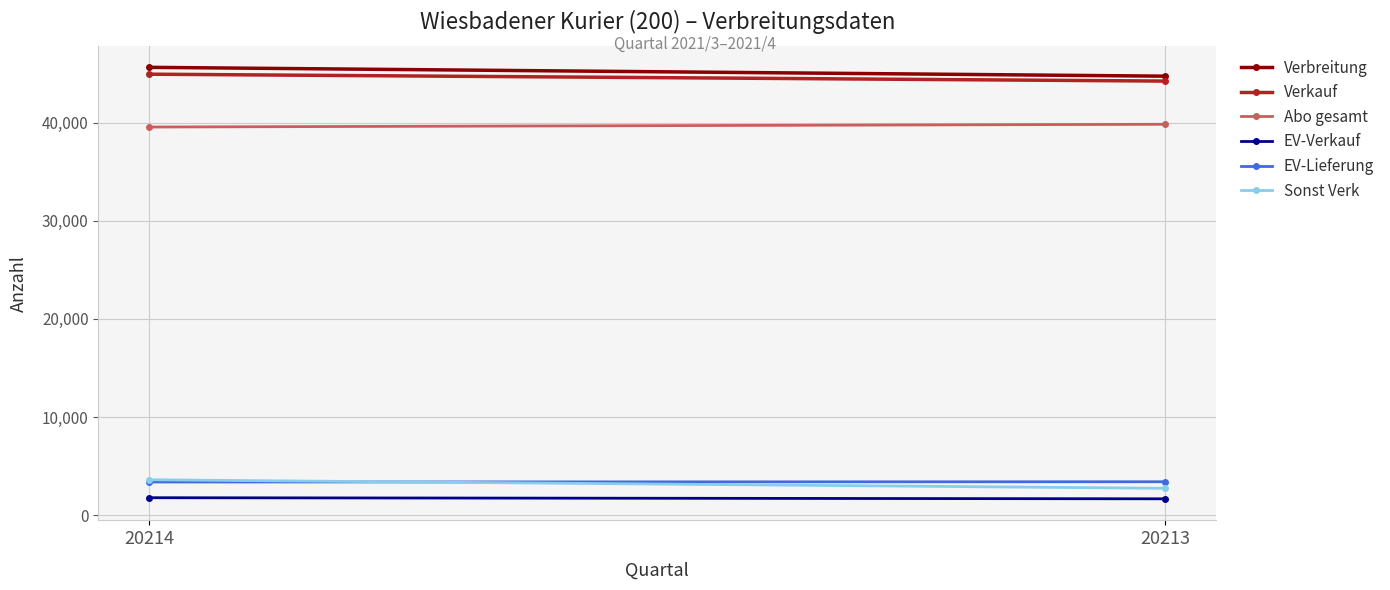

Rank the series at 20213 from lowest to highest value.

EV-Verkauf, Sonst Verk, EV-Lieferung, Abo gesamt, Verkauf, Verbreitung